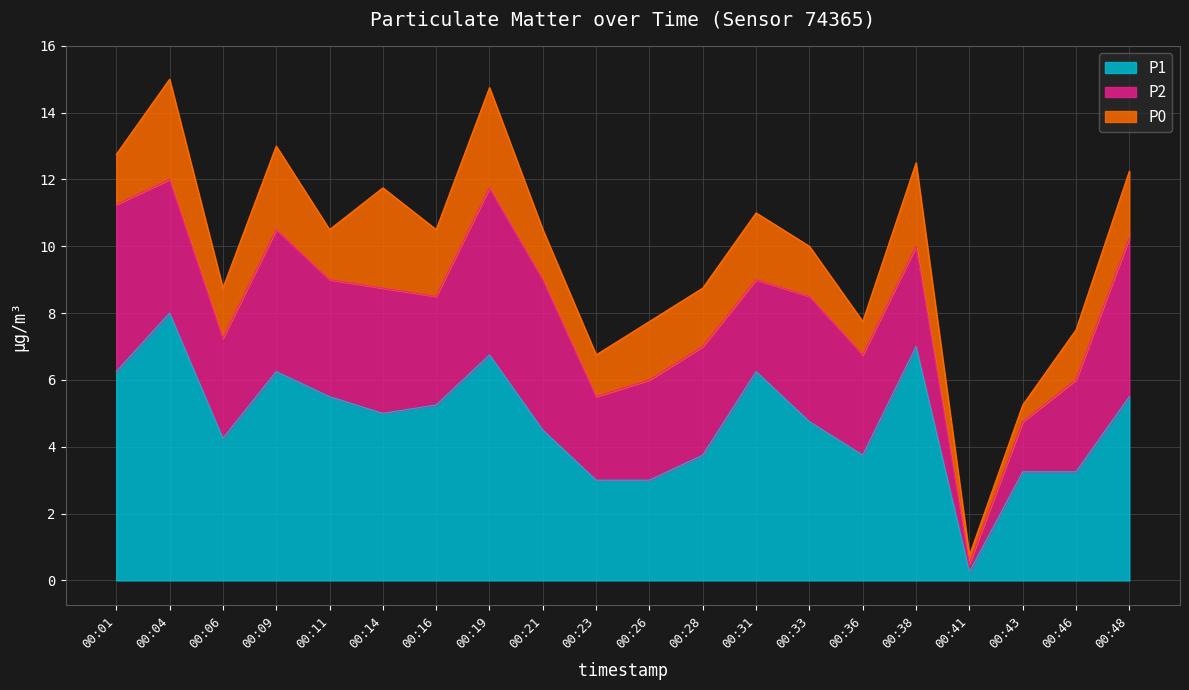

Where does the P0 series first go above 1?

00:01